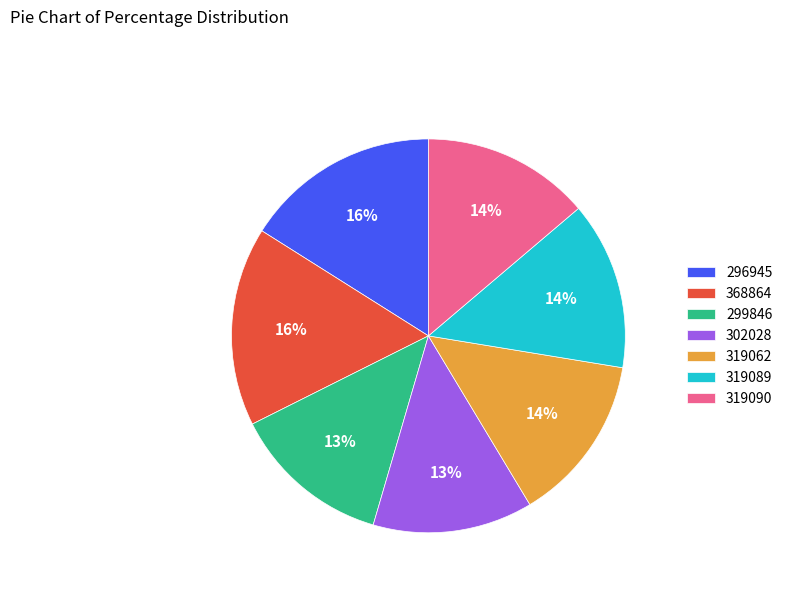

The 368864 slice represents 10% of the pie. True or false?

False